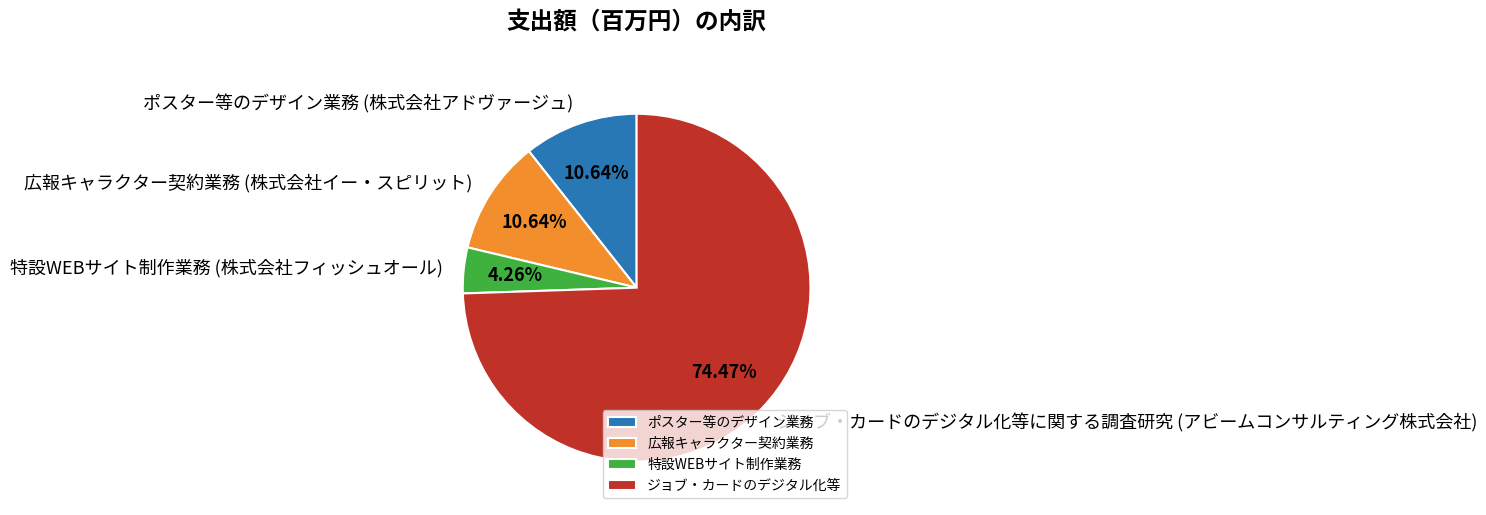

Is the sum of ジョブ・カードのデジタル化等 and 広報キャラクター契約業務 greater than half?

Yes